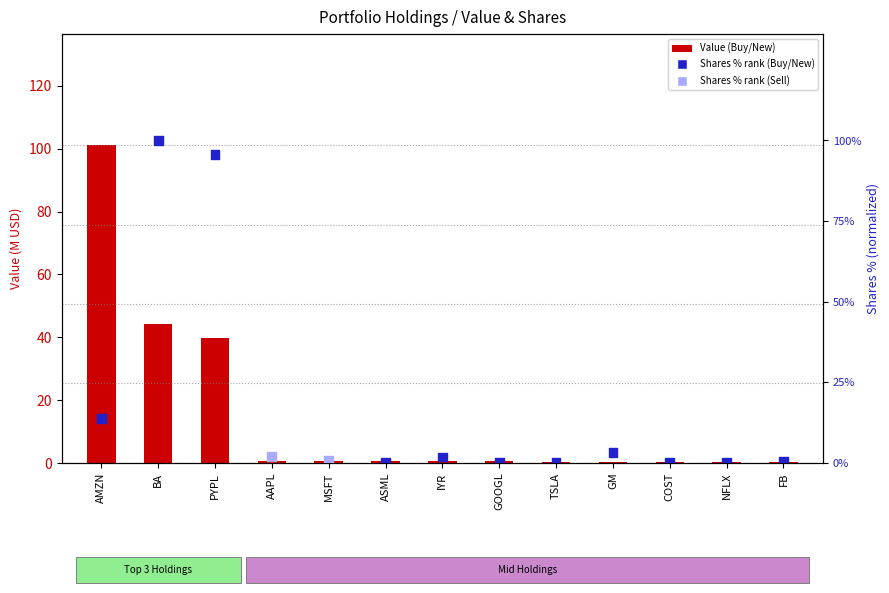

Which series has the widest spread of Y values?

Value (M USD)